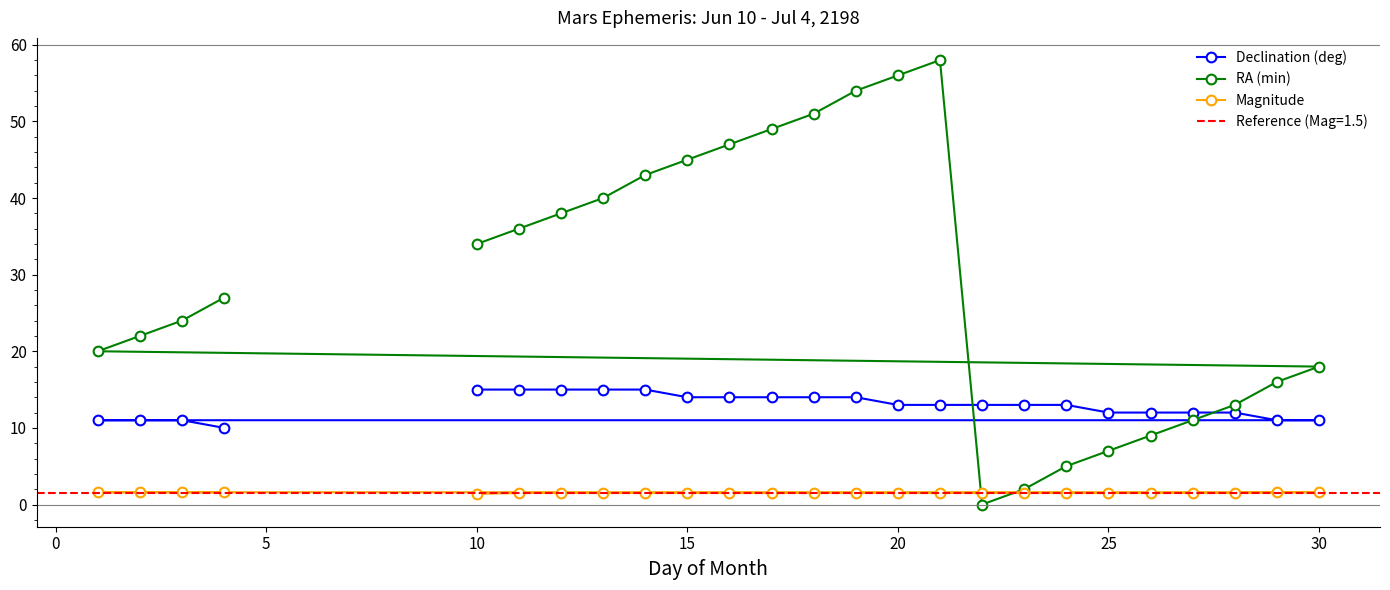

Rank the series by their average value, from lowest to highest.

Magnitude, Declination (deg), RA (min)